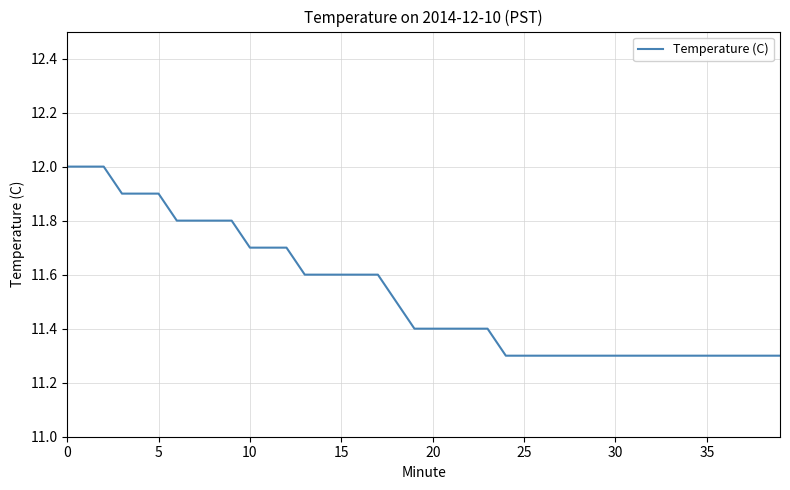

What is the difference between the maximum and minimum values?

0.7